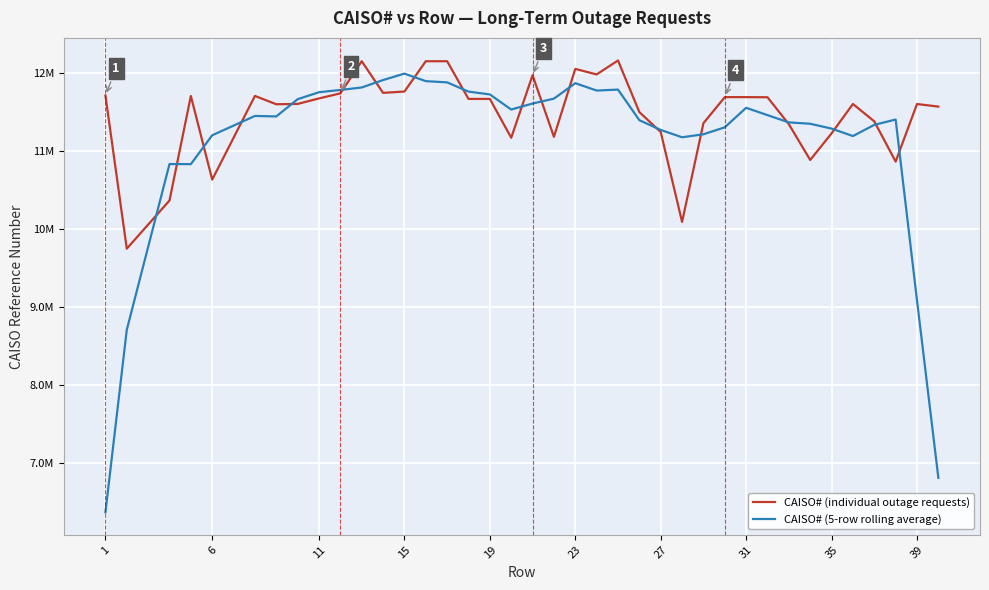

Is this an area chart (filled region under the line)?

No